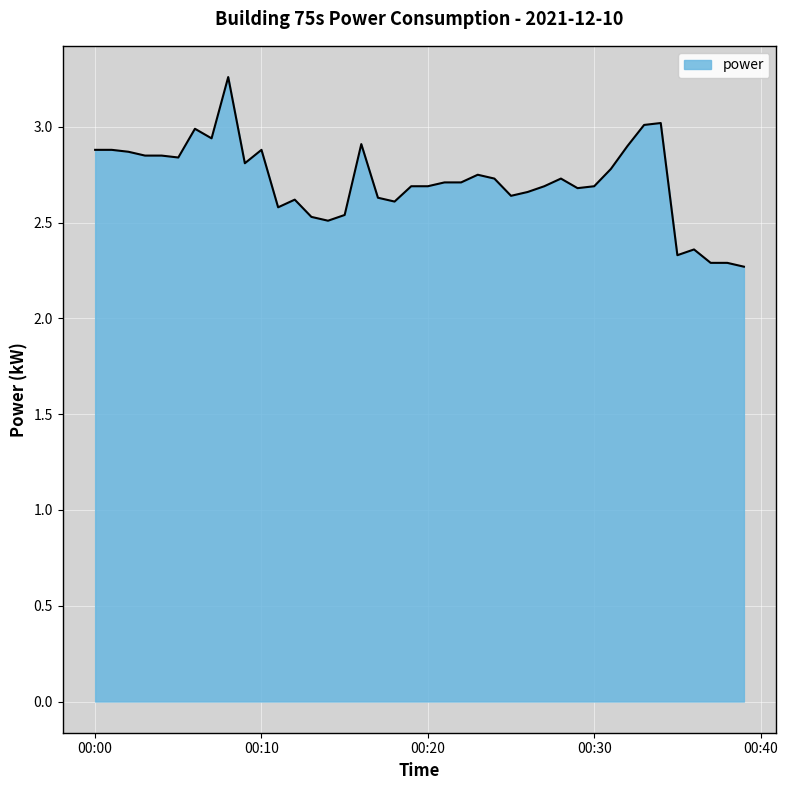

What is the smallest value displayed?

2.3